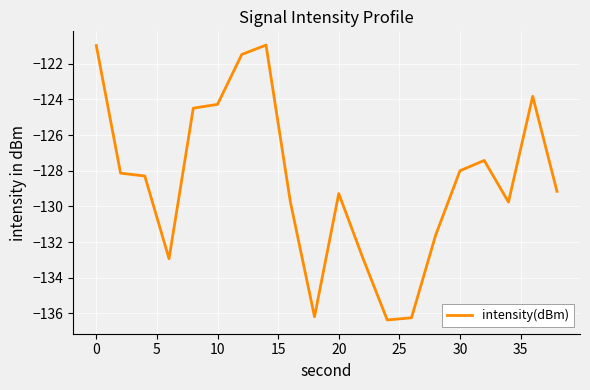

What is the smallest value displayed?

-136.4